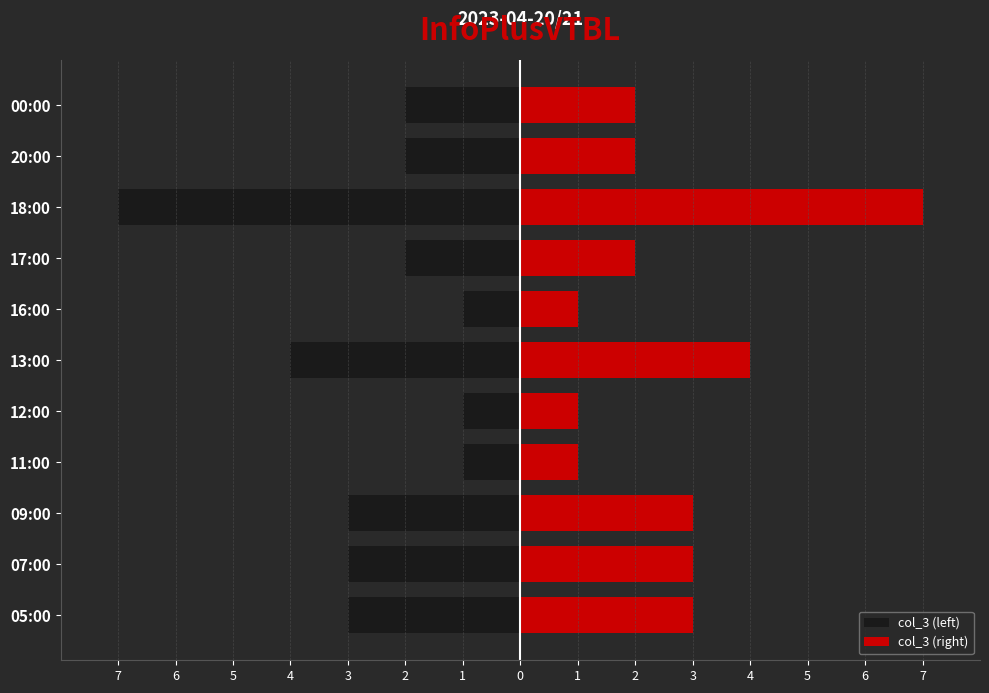

Which has a higher value, 16:00 or 12:00?

16:00